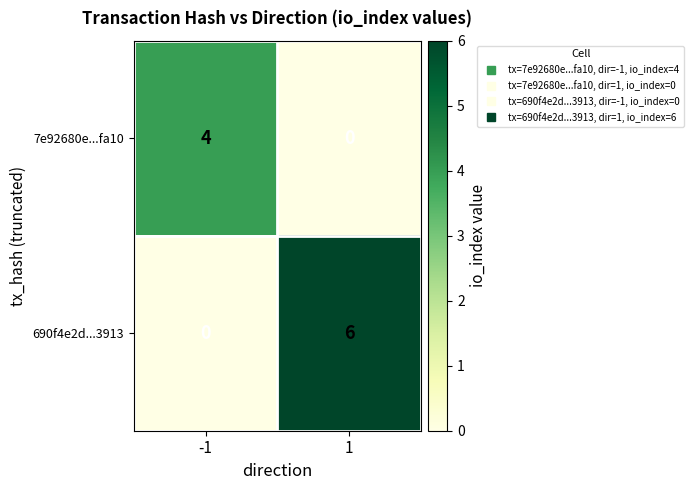

At how many categories does at least one series exceed 5?

1